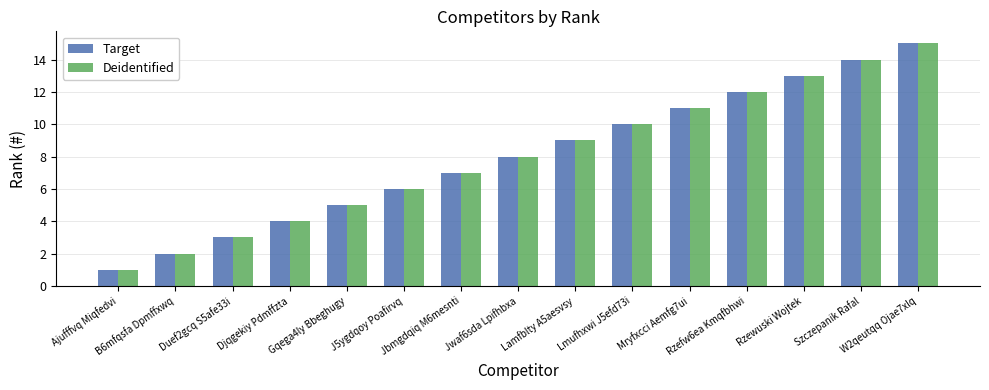

What is the sum of the Target values at Jwaf6sda Lpifhbxa and Lamfblty A5aesvsy?

17